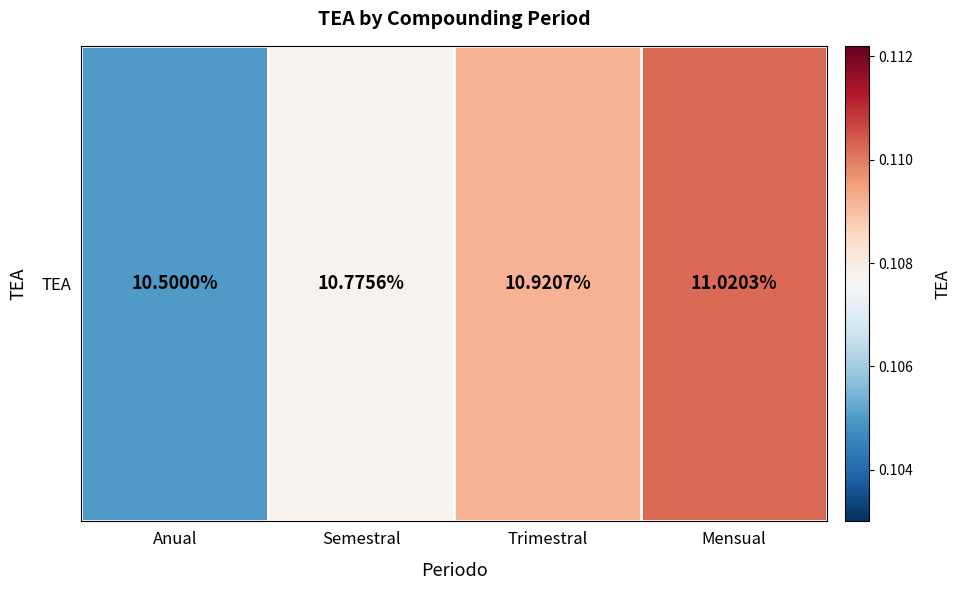

What value does the data have at Anual?

0.1